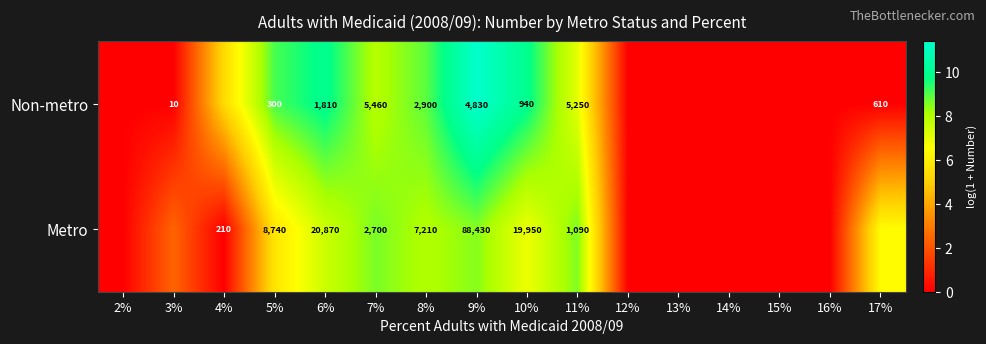

Between 9% and 10%, which series saw the biggest shift?

Metro